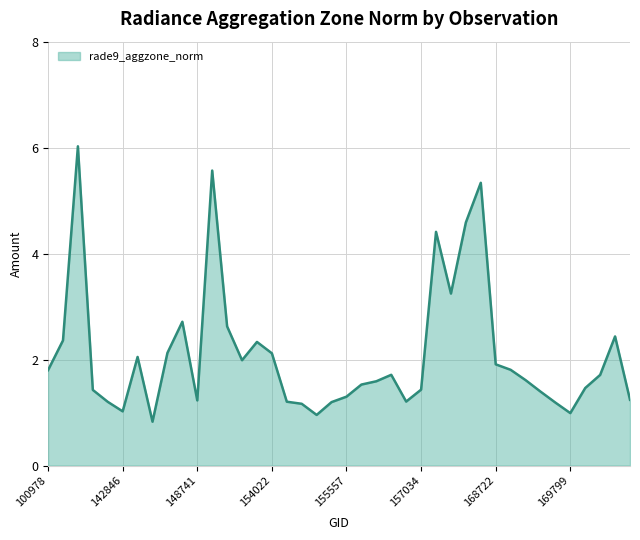

What is the difference between the maximum and minimum values?

5.2